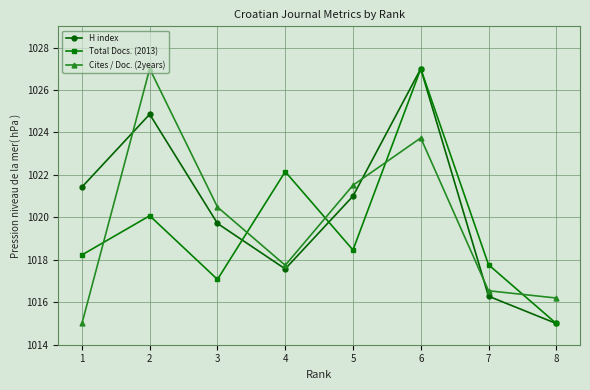

Does the chart have visible grid lines?

Yes